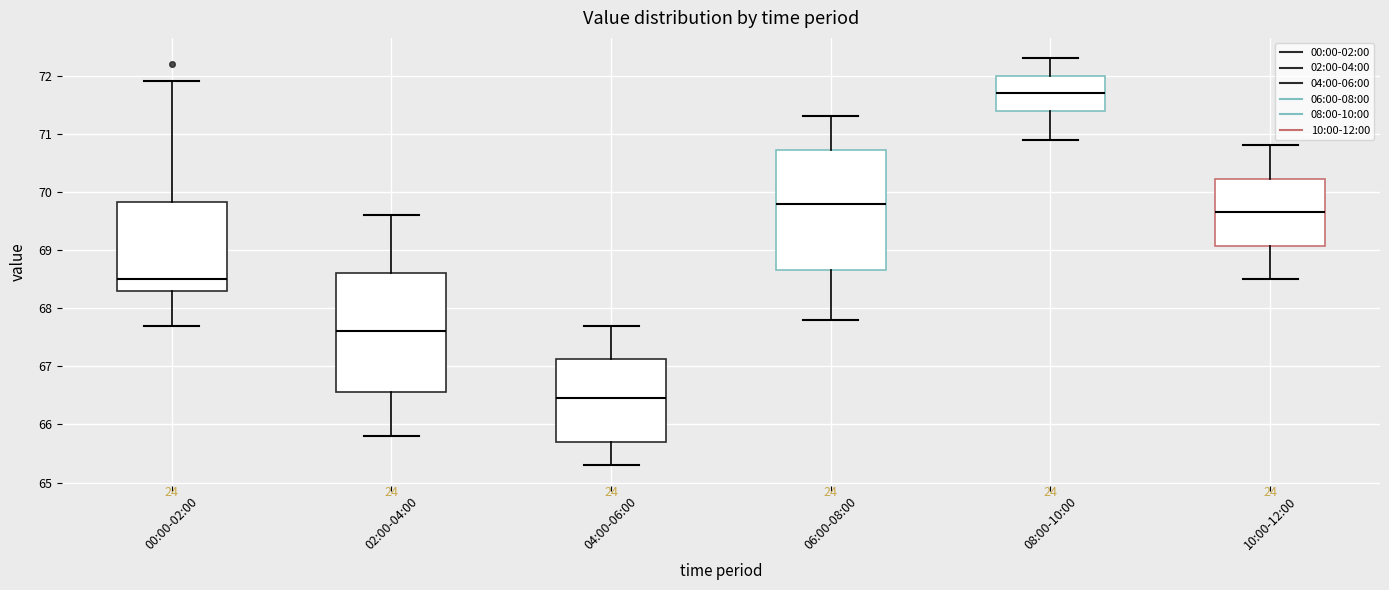

Which box has the lowest median line?

04:00-06:00